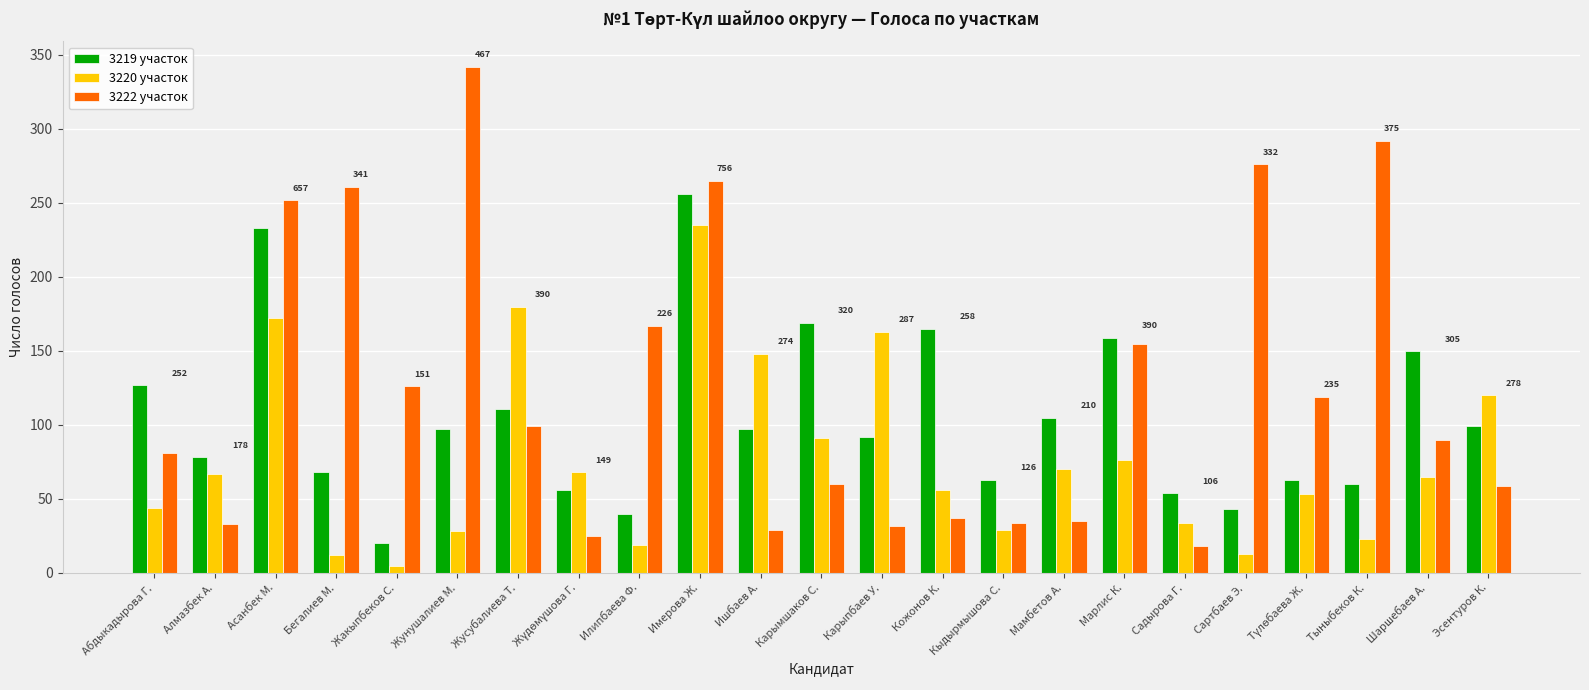

What position from the left is Карыпбаев У.?

13